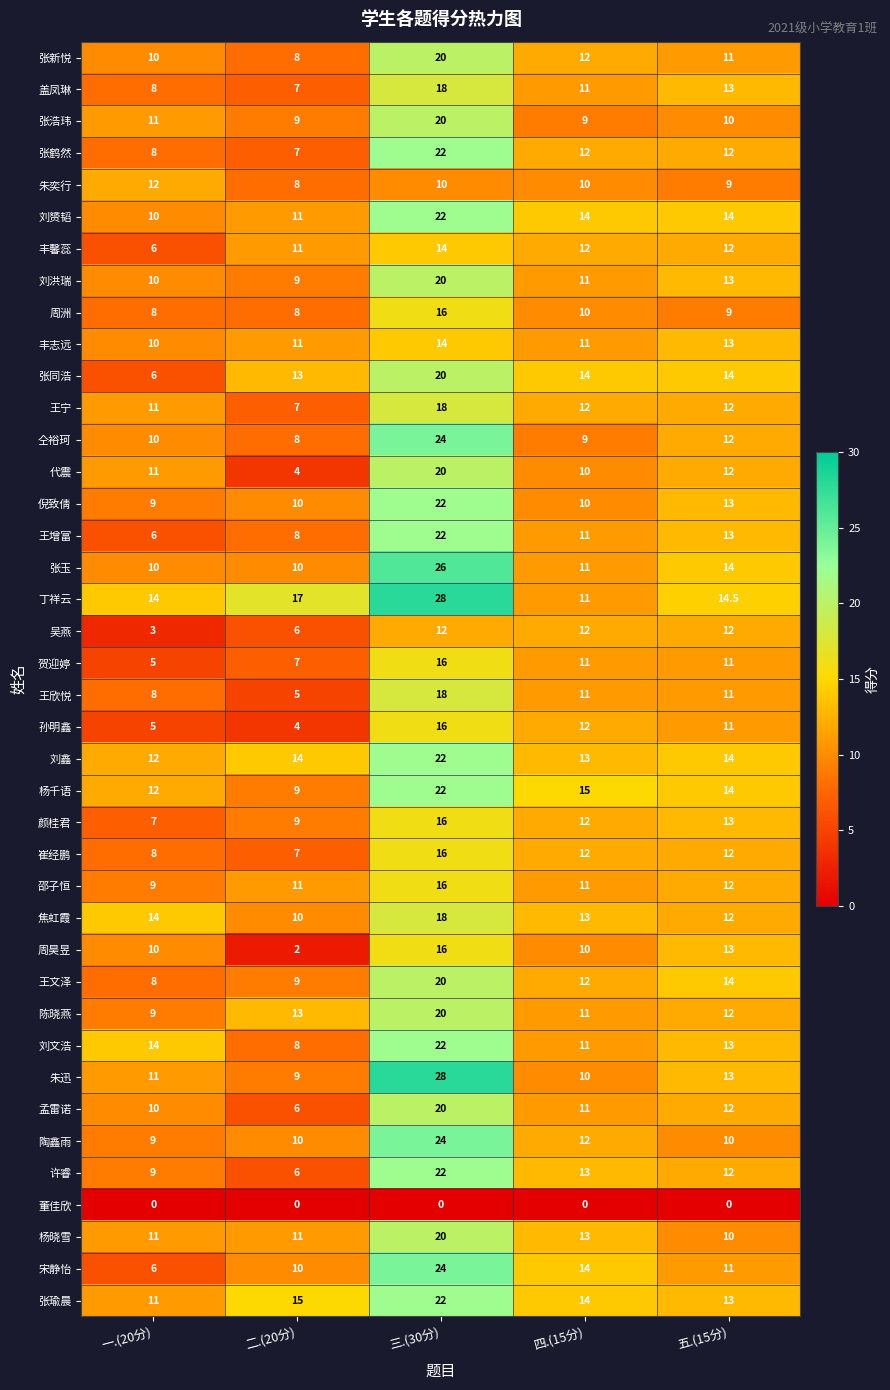

What is the total value across all series at 一.(20分)?

361.0